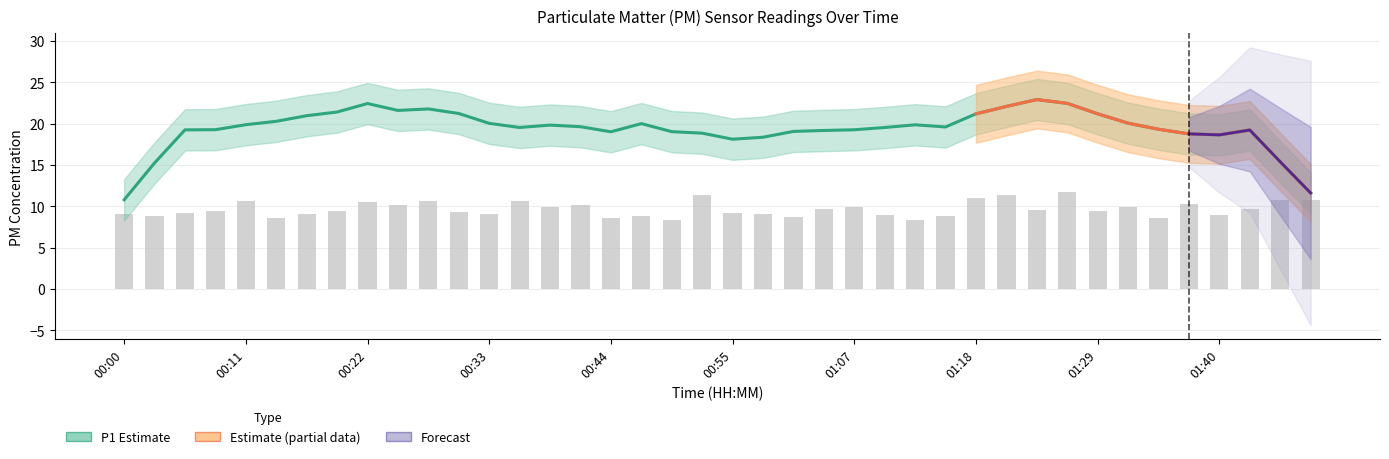

What is the ratio of the value at 00:16 to the value at 00:28?

0.9